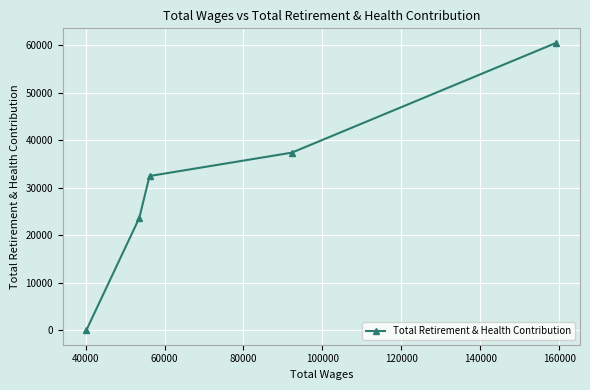

What is the greatest value displayed?

60568